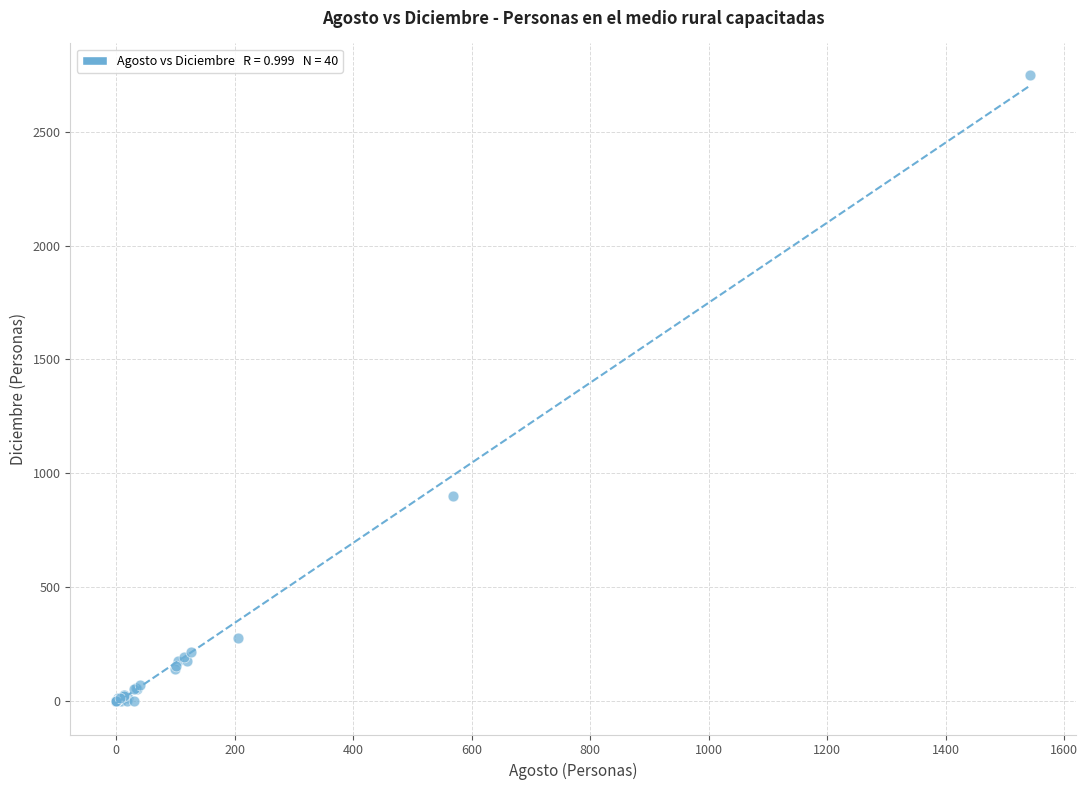

What Y value in the scatter plot is closest to 1375?

901